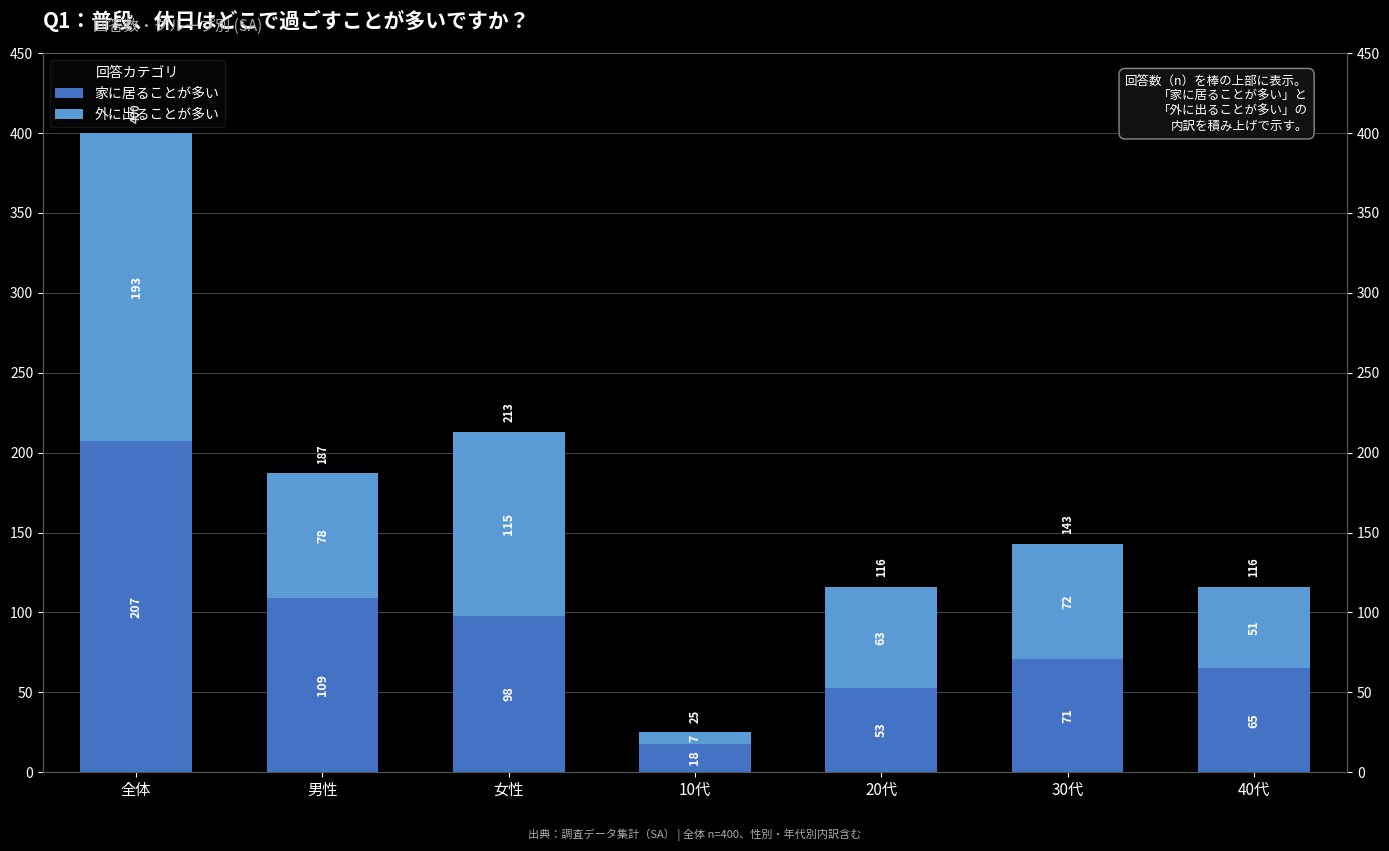

How many values in the 外に出ることが多い series are below 72?

3